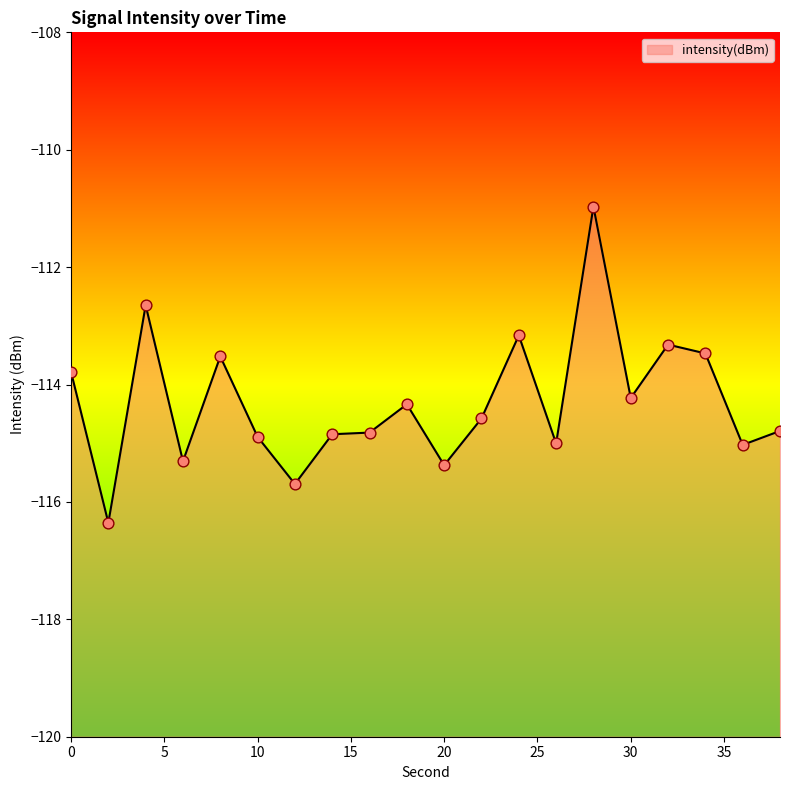

What is the change in value from 8 to 26?

-1.5